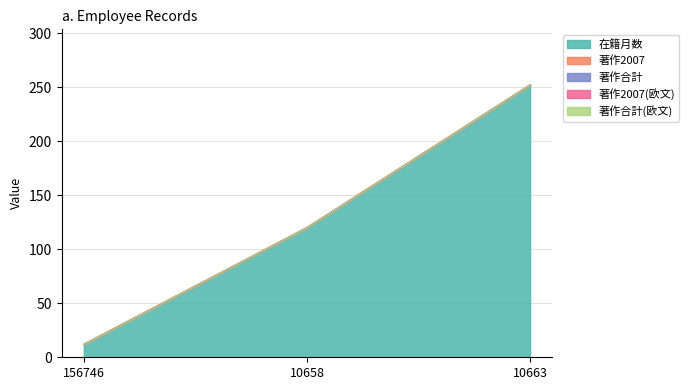

Rank the series by their maximum value, from highest to lowest.

在籍月数, 著作2007, 著作合計, 著作2007(欧文), 著作合計(欧文)